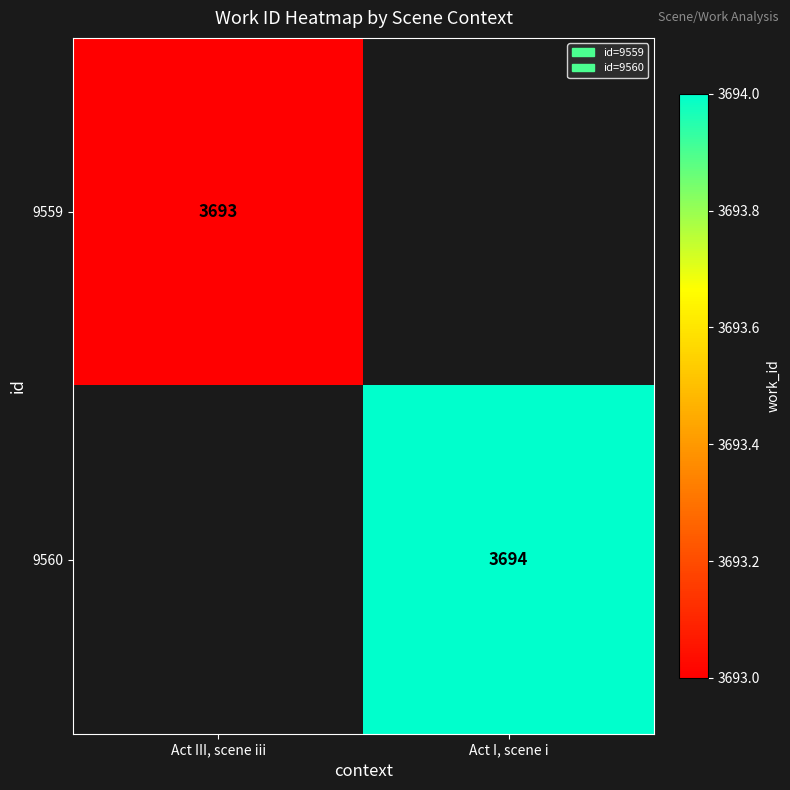

The 9559 series shows 3693 at Act III, scene iii. True or false?

True